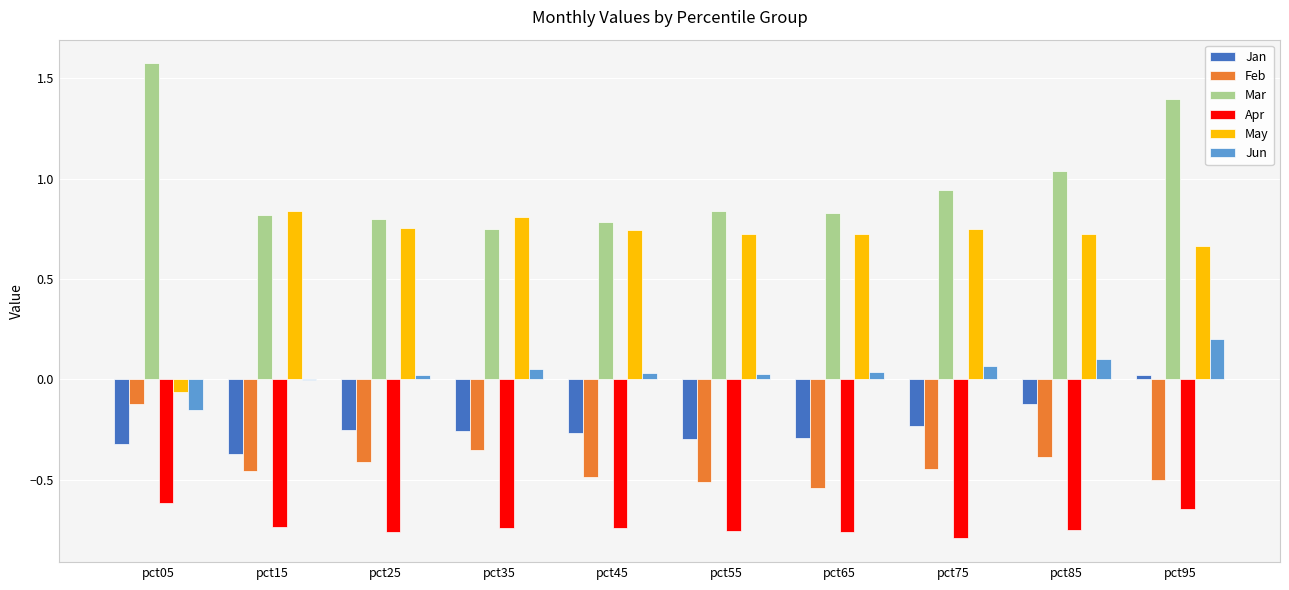

How many data points does each series have?

10